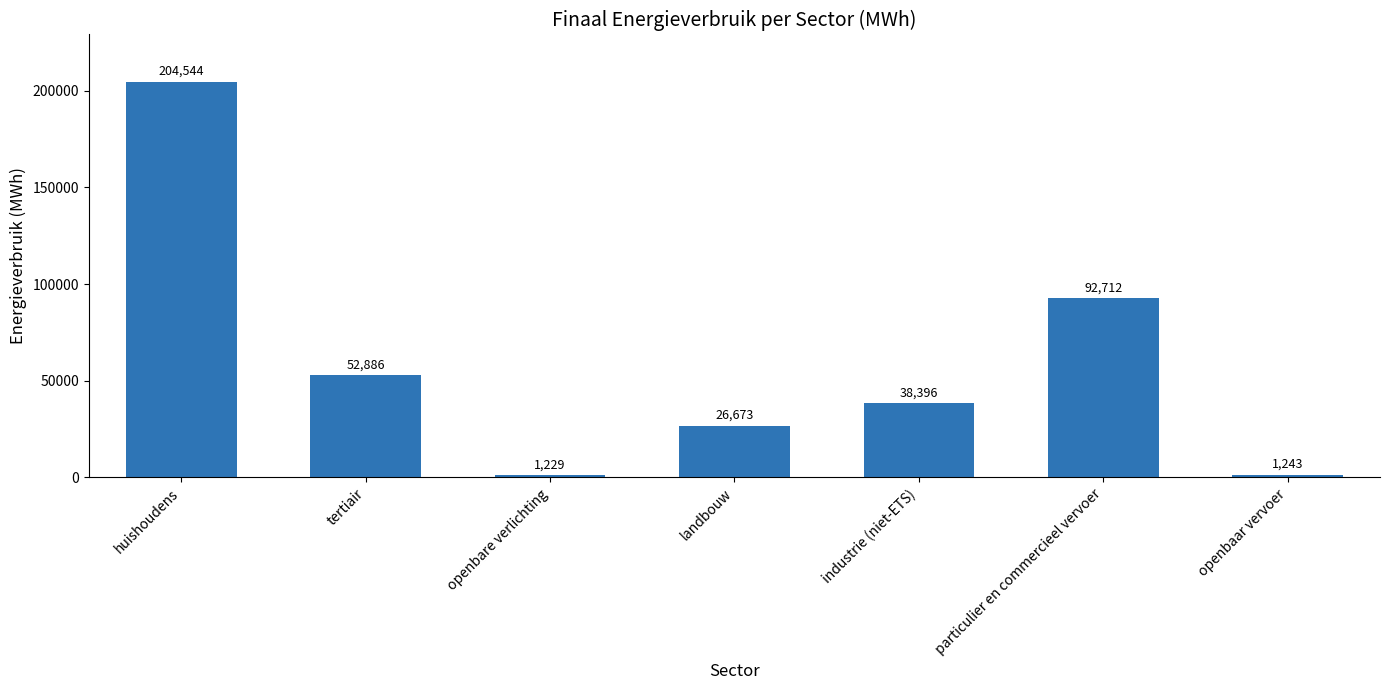

What is the label of the 2nd bar from the left?

tertiair